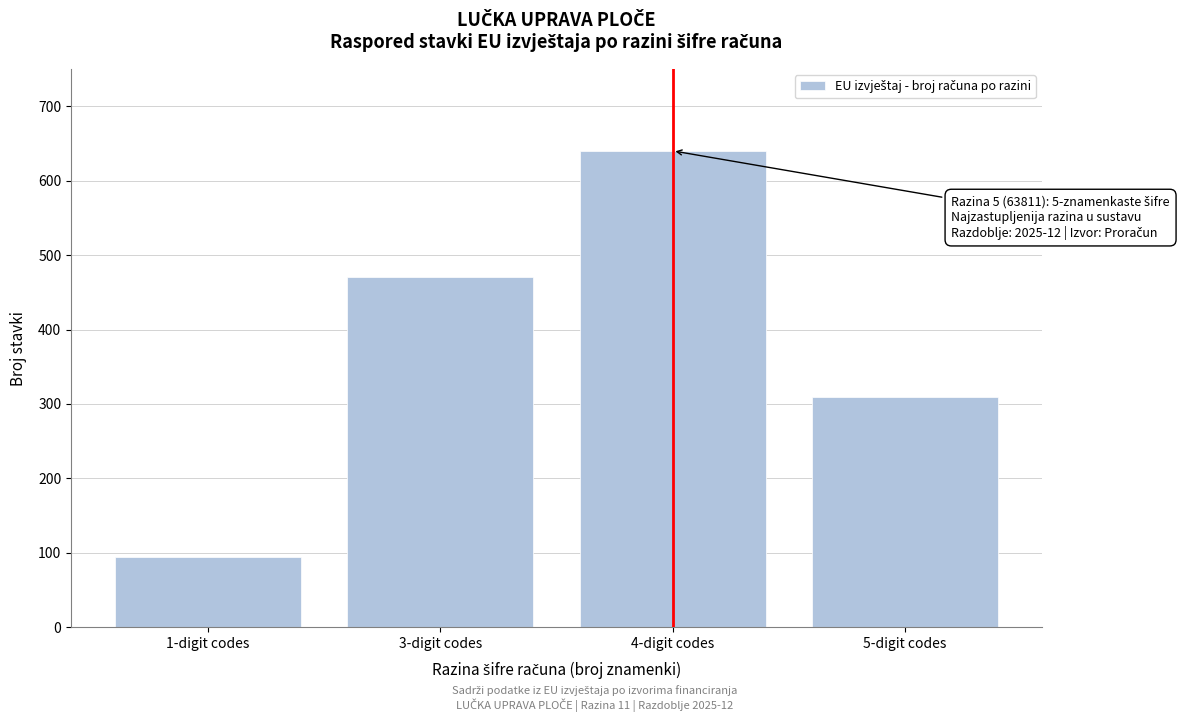

Reading left to right, transcribe all the data shown in this chart.

95	470	640	310